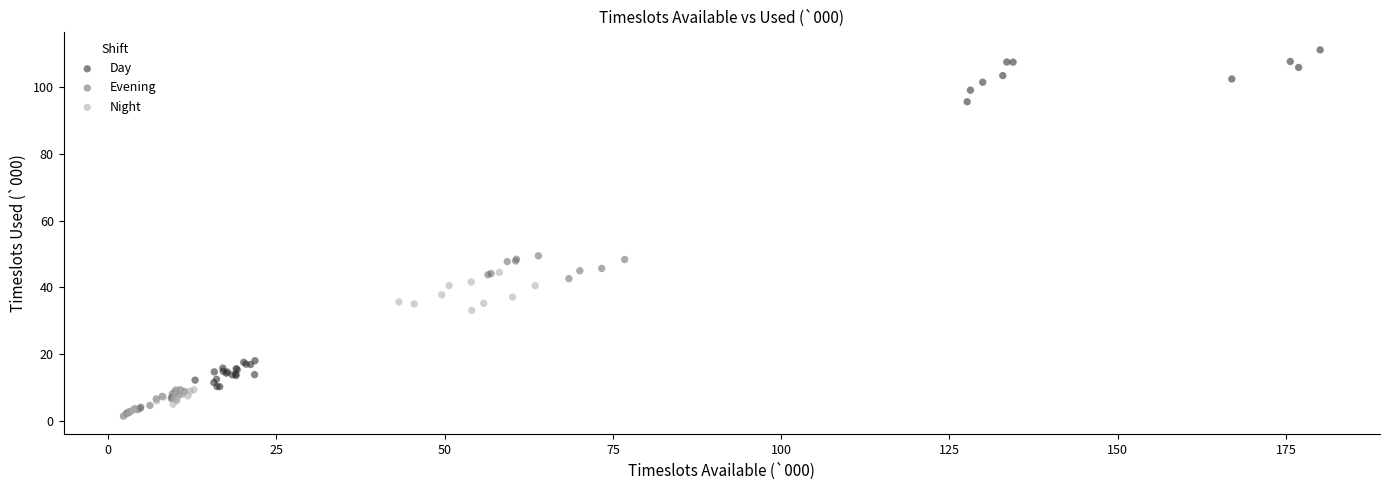

Which series has the largest Y range (max minus min)?

Day